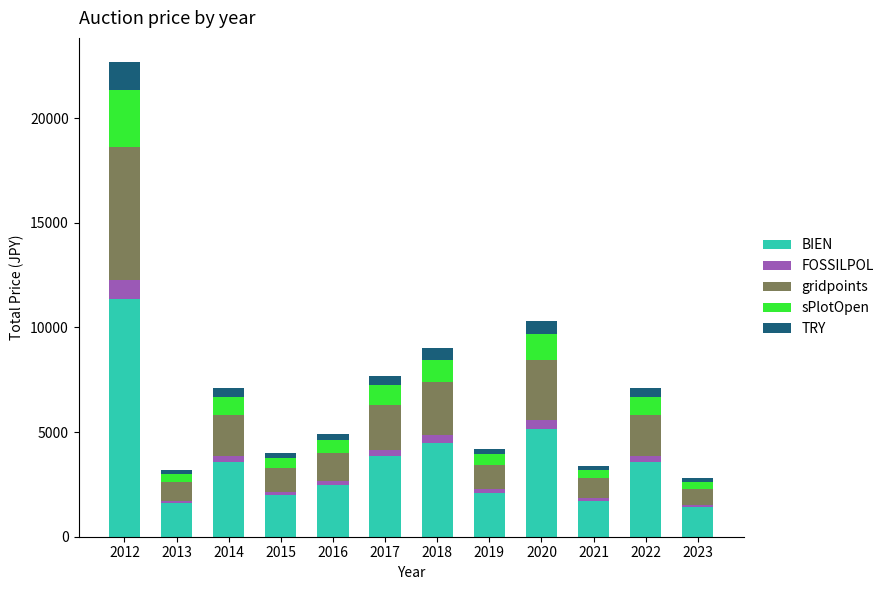

At which category is the sum across all series the highest?

2012